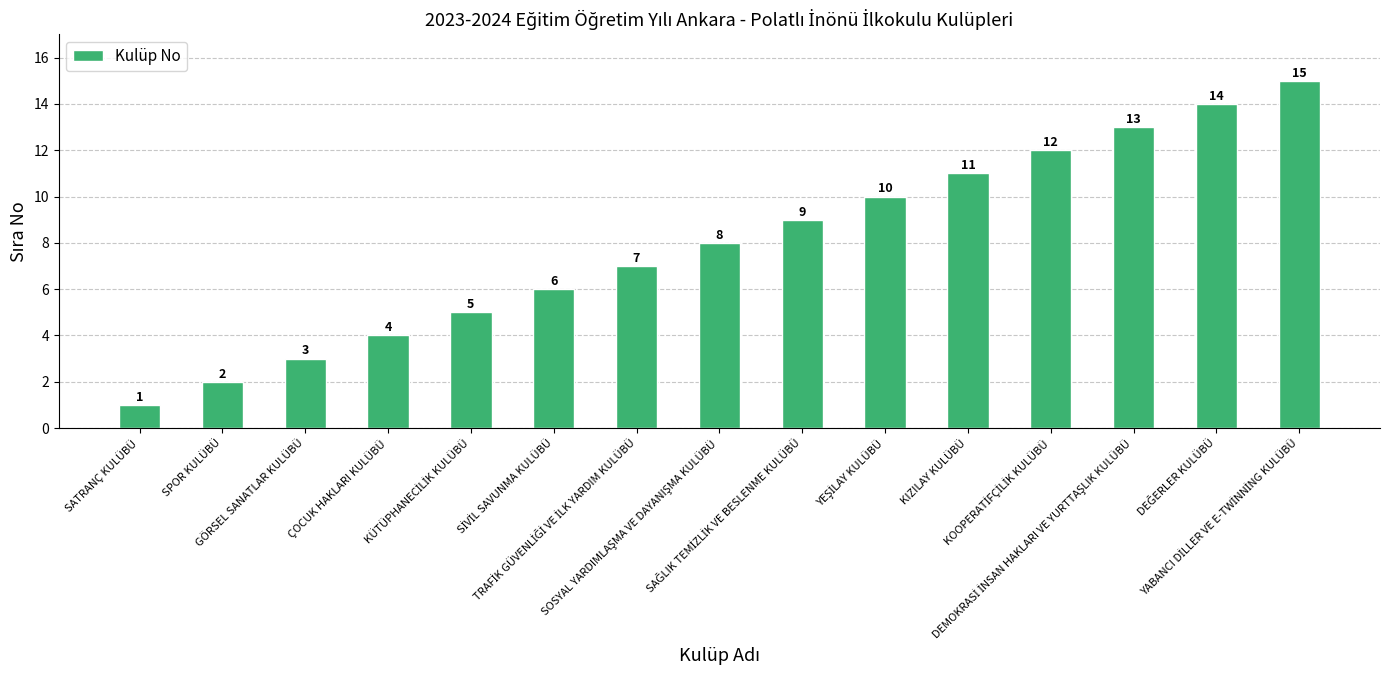

What is the difference between the second highest and second lowest values?

12